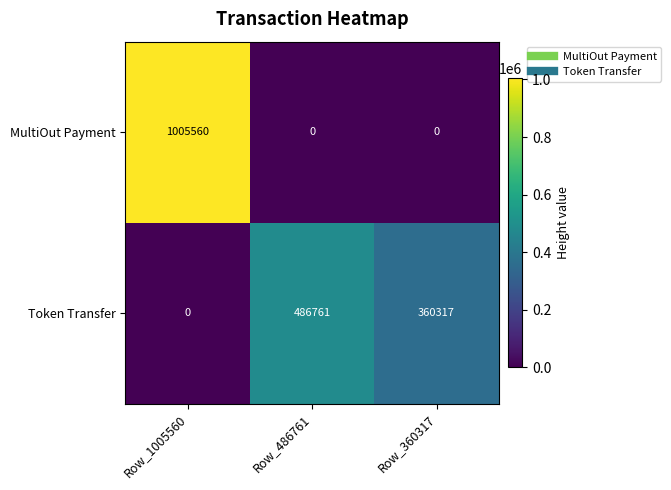

Reading left to right, what are all the values shown in this chart?

MultiOut Payment: Row_1005560=1005560	Row_486761=0	Row_360317=0
Token Transfer: Row_1005560=0	Row_486761=486761	Row_360317=360317